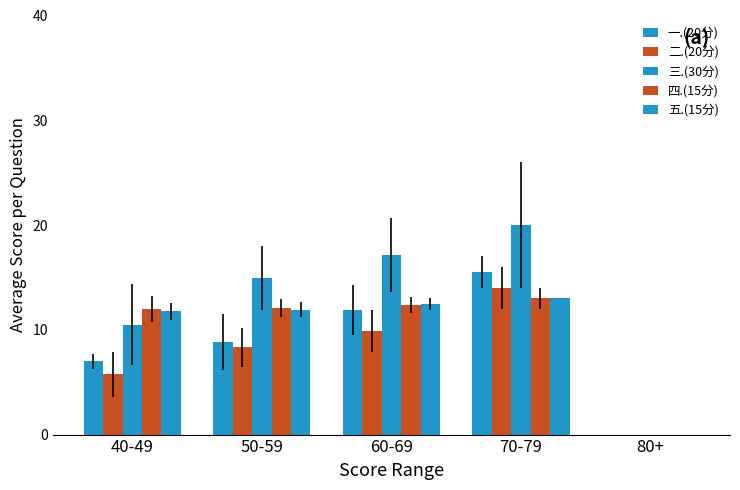

How many series are shown in this chart?

5